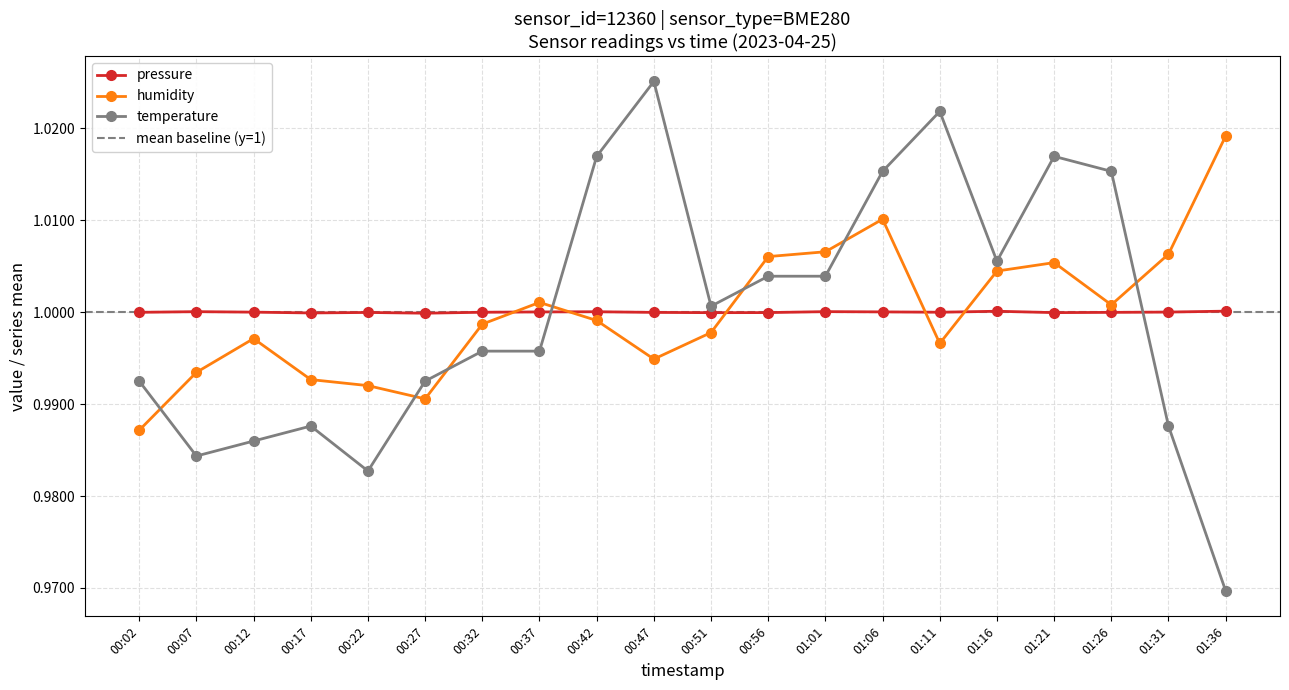

Rank the series by their maximum value, from highest to lowest.

temperature, humidity, pressure